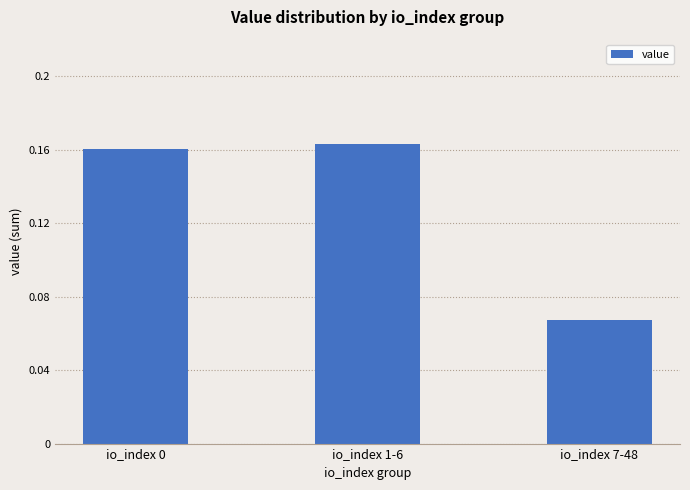

At which category does the chart reach its minimum across all series?

io_index 7-48